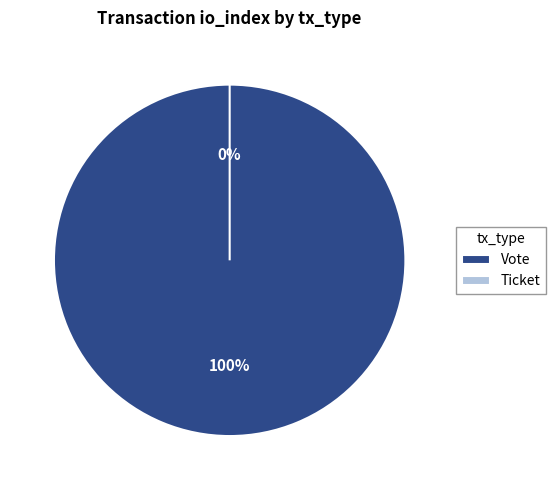

Which slice represents more than half of the pie?

Vote